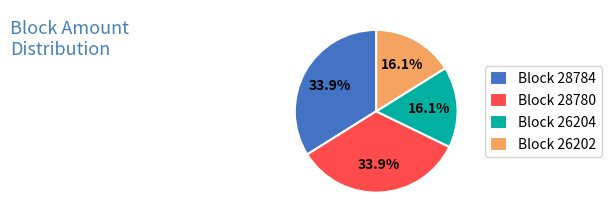

What is the ratio of the value at Block 26202 to the value at Block 28780?

0.5